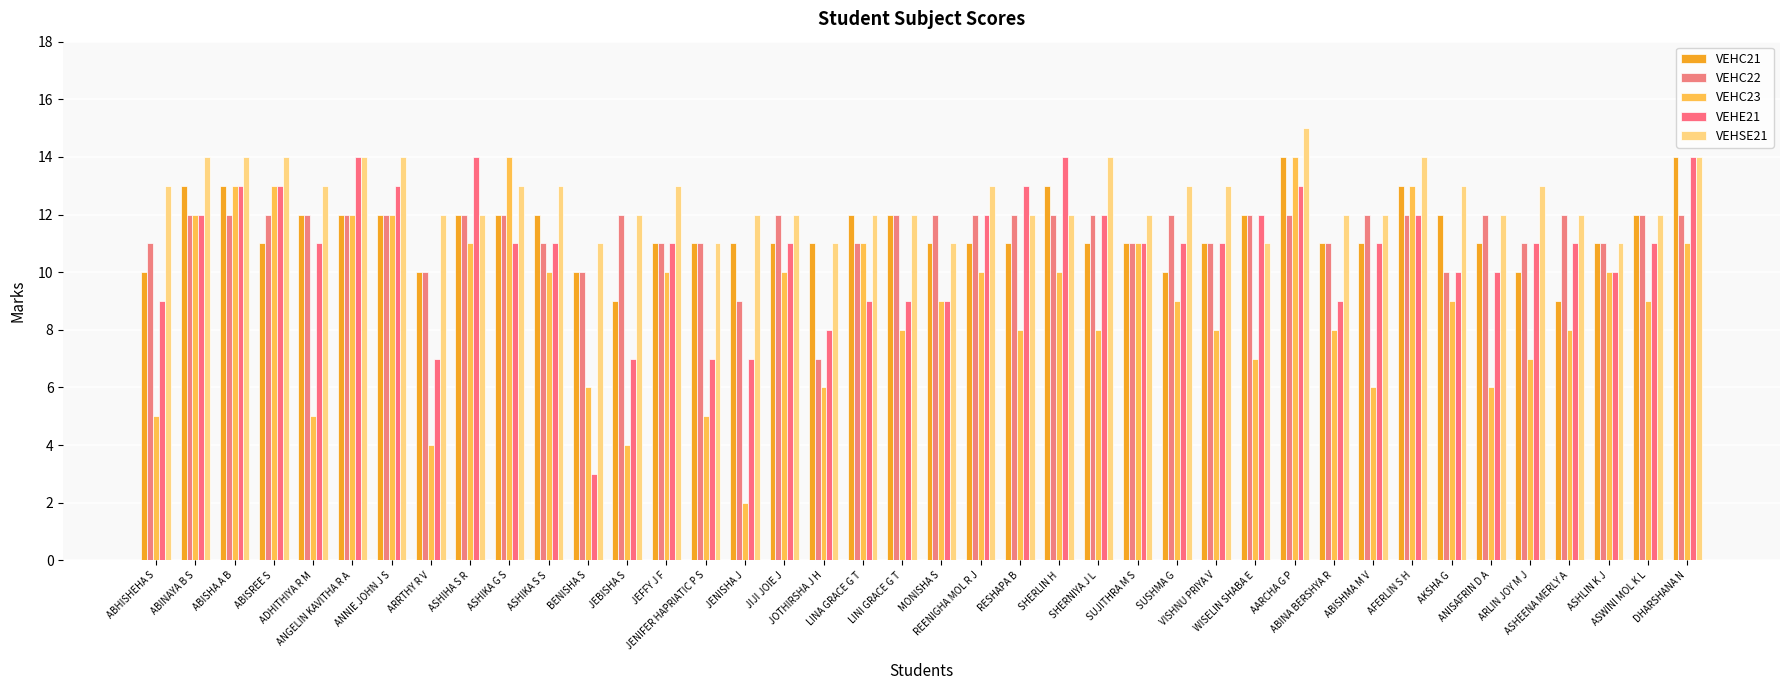

Count the number of categories in the chart.

40